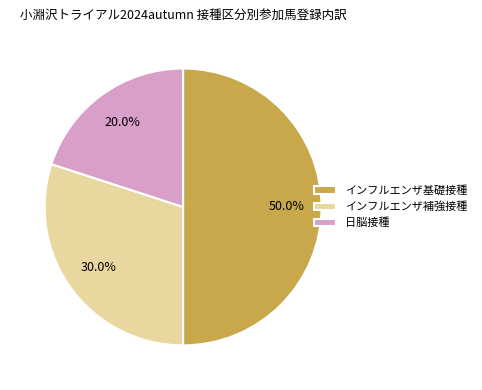

Does 日脳接種 account for over 50% of the chart?

No